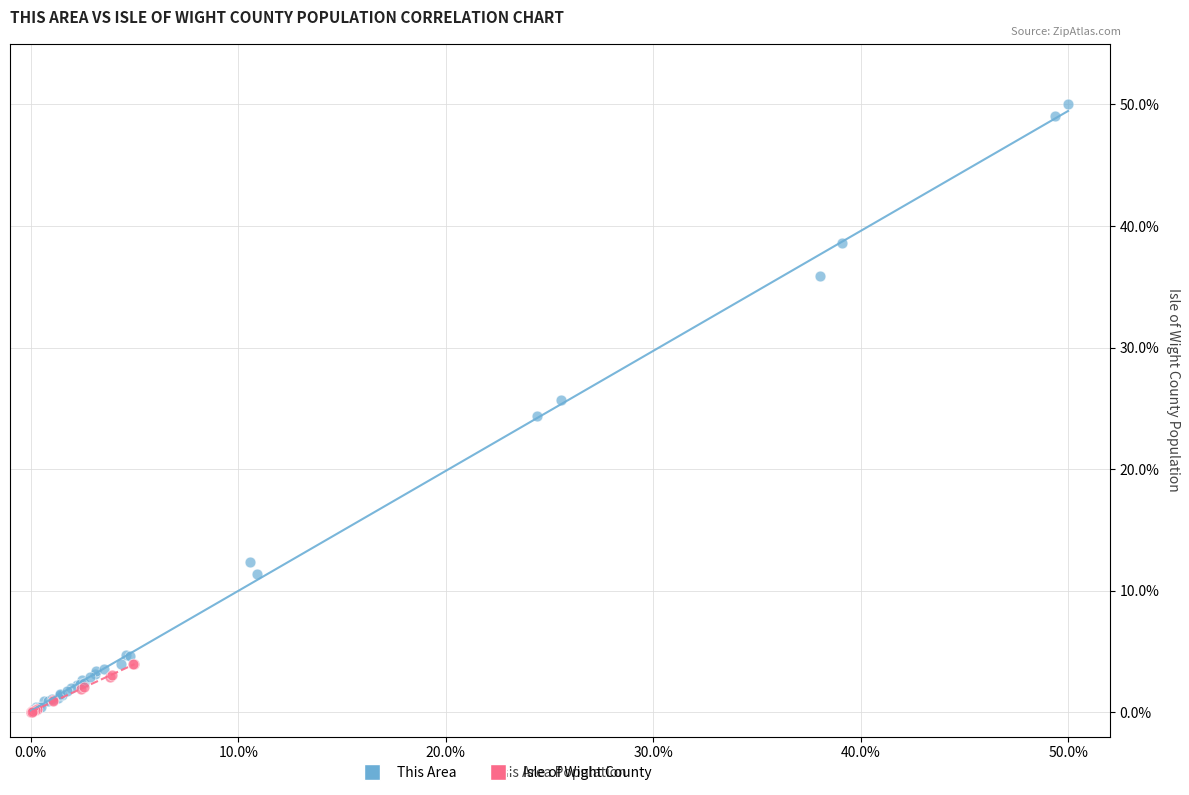

Which series reaches the maximum Y coordinate?

This Area